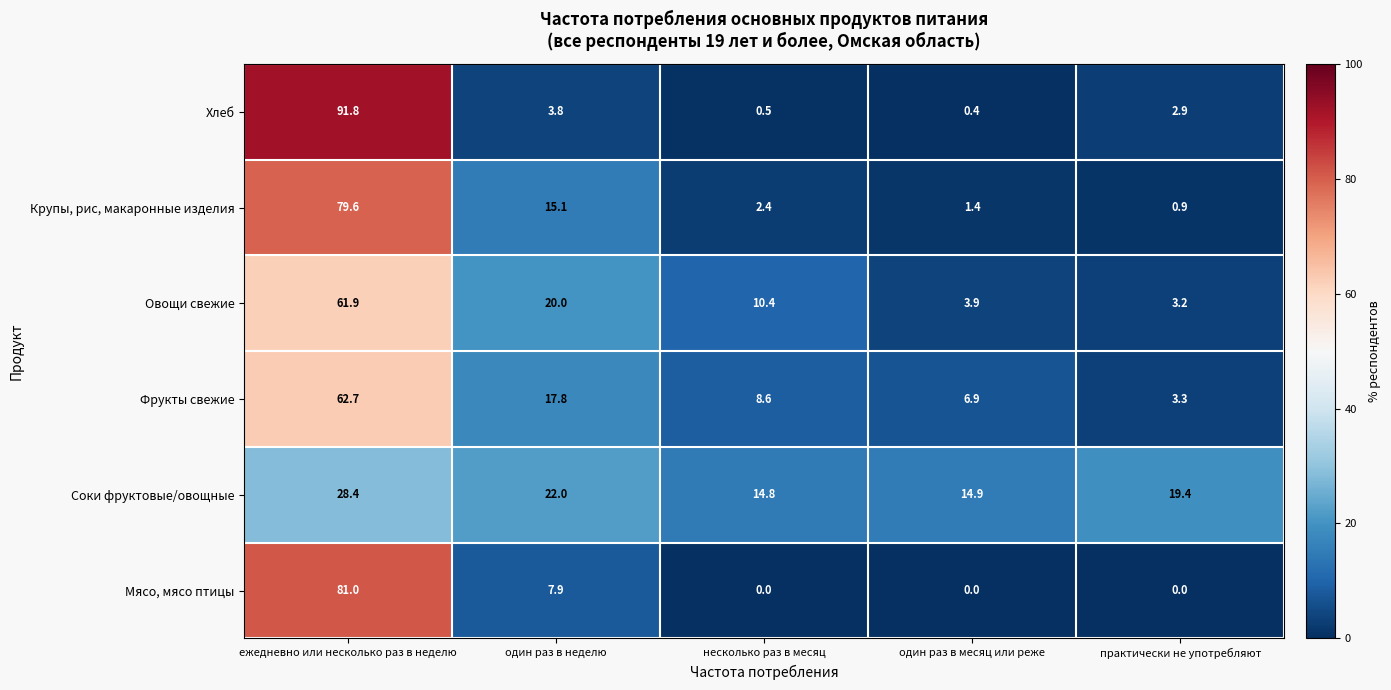

What is the maximum value shown in the chart?

91.8